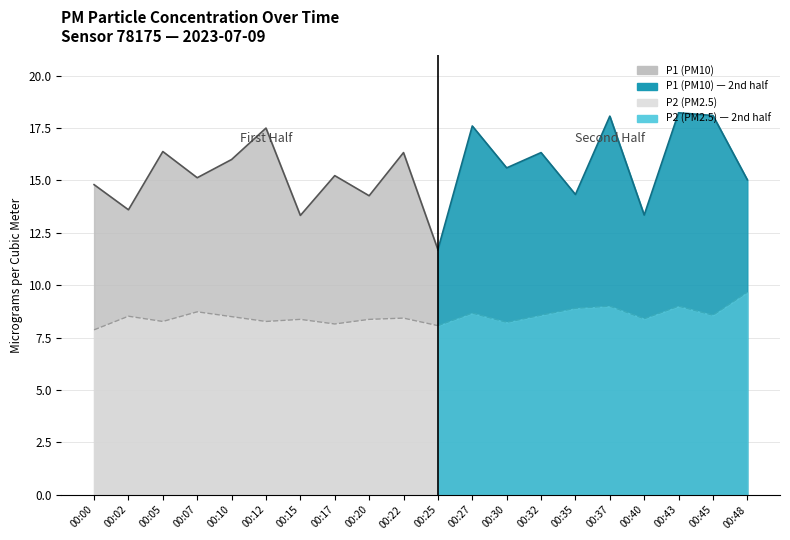

Which series has the largest total across all categories?

P1